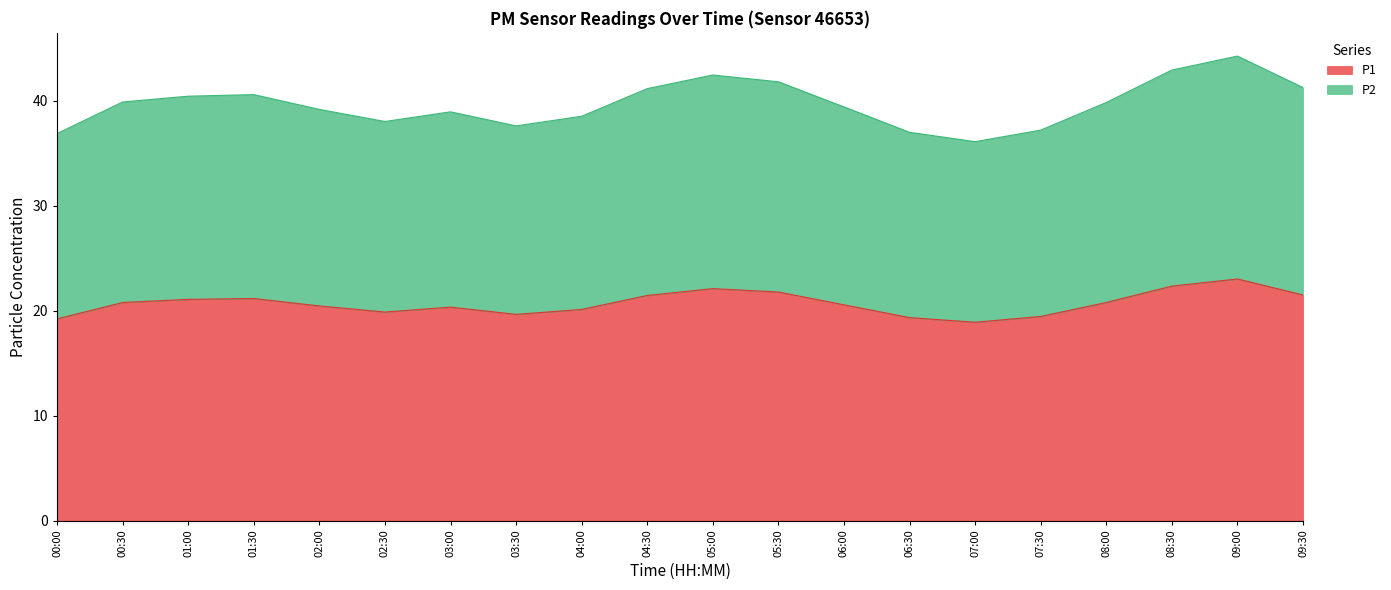

Is the value of P1 at 00:30 greater than the value of P2 at 09:00?

No